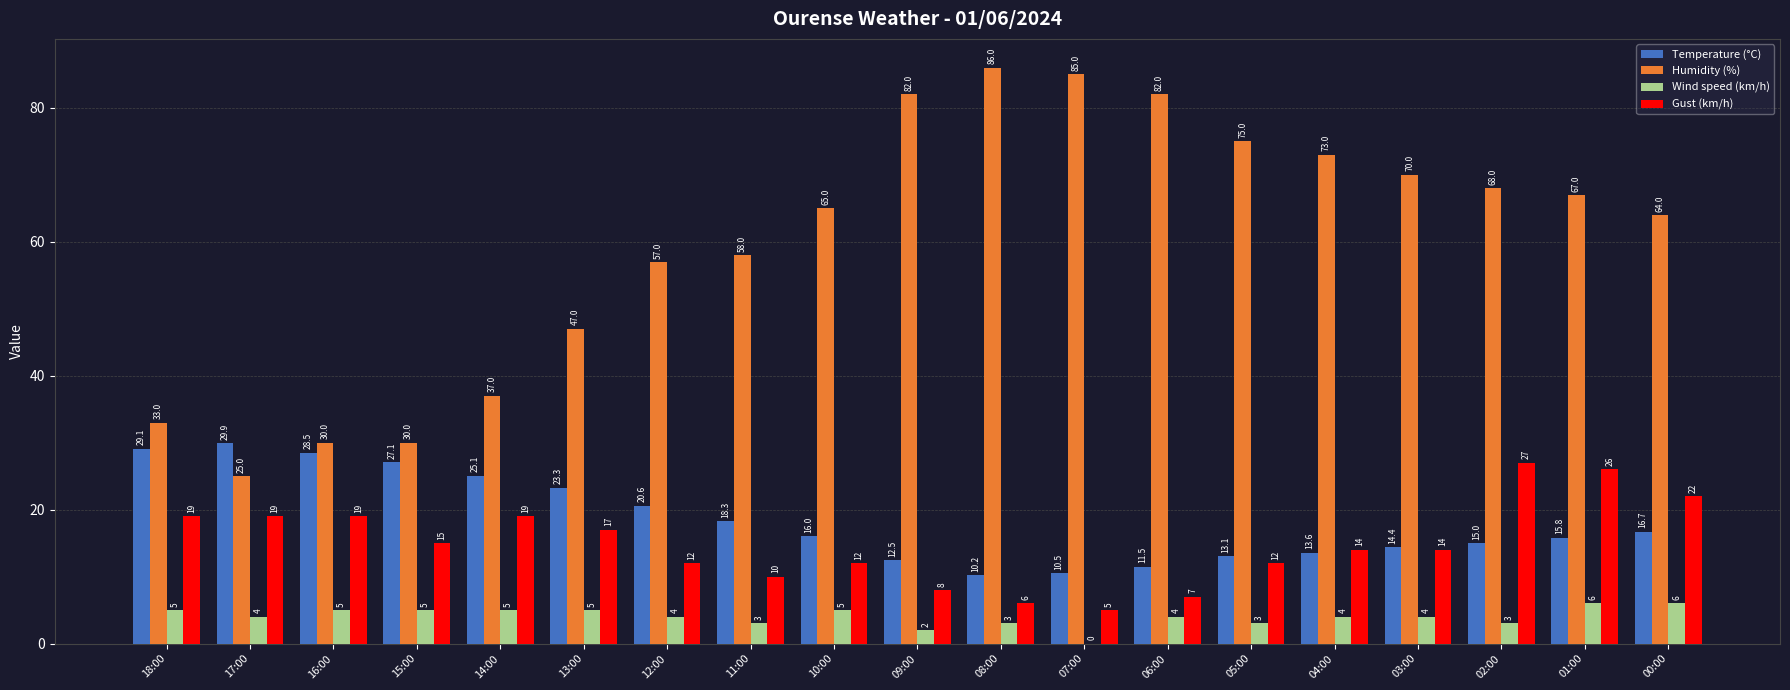

Reading left to right, extract all data points from this chart.

Temperature (°C): 29.1	29.9	28.5	27.1	25.1	23.3	20.6	18.3	16.0	12.5	10.2	10.5	11.5	13.1	13.6	14.4	15.0	15.8	16.7
Humidity (%): 33.0	25.0	30.0	30.0	37.0	47.0	57.0	58.0	65.0	82.0	86.0	85.0	82.0	75.0	73.0	70.0	68.0	67.0	64.0
Wind speed (km/h): 5.0	4.0	5.0	5.0	5.0	5.0	4.0	3.0	5.0	2.0	3.0	0.0	4.0	3.0	4.0	4.0	3.0	6.0	6.0
Gust (km/h): 19.0	19.0	19.0	15.0	19.0	17.0	12.0	10.0	12.0	8.0	6.0	5.0	7.0	12.0	14.0	14.0	27.0	26.0	22.0